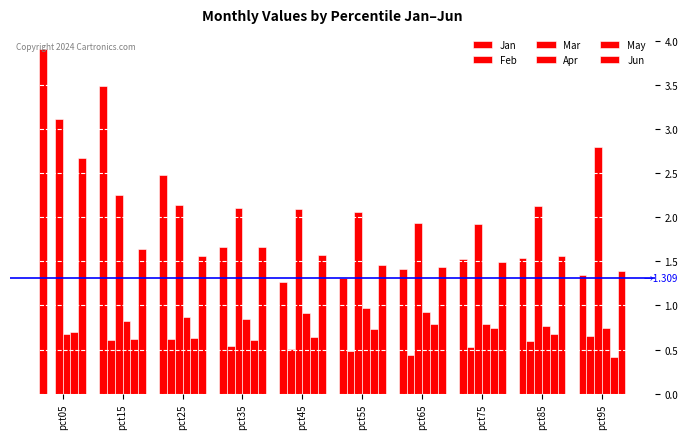

What is the value of the Jun bar at the 6th from the left?

1.5